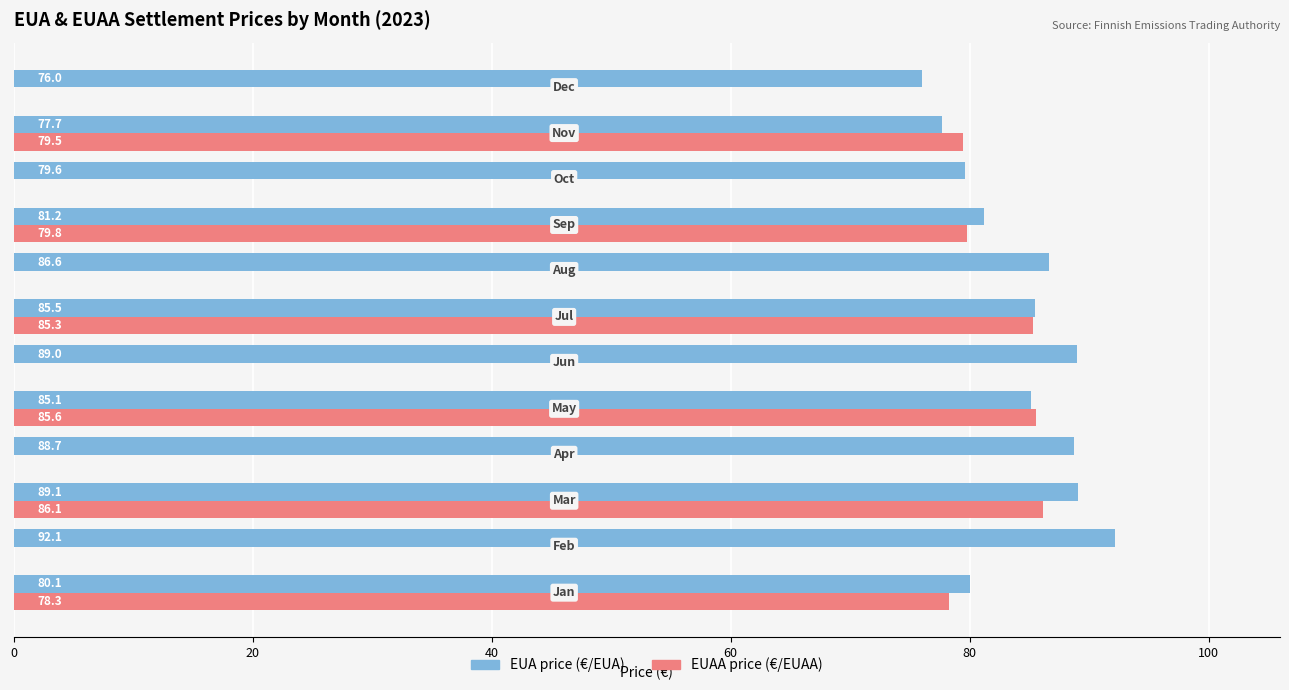

What is the sum of all EUA price (€/EUA) values?

1010.6